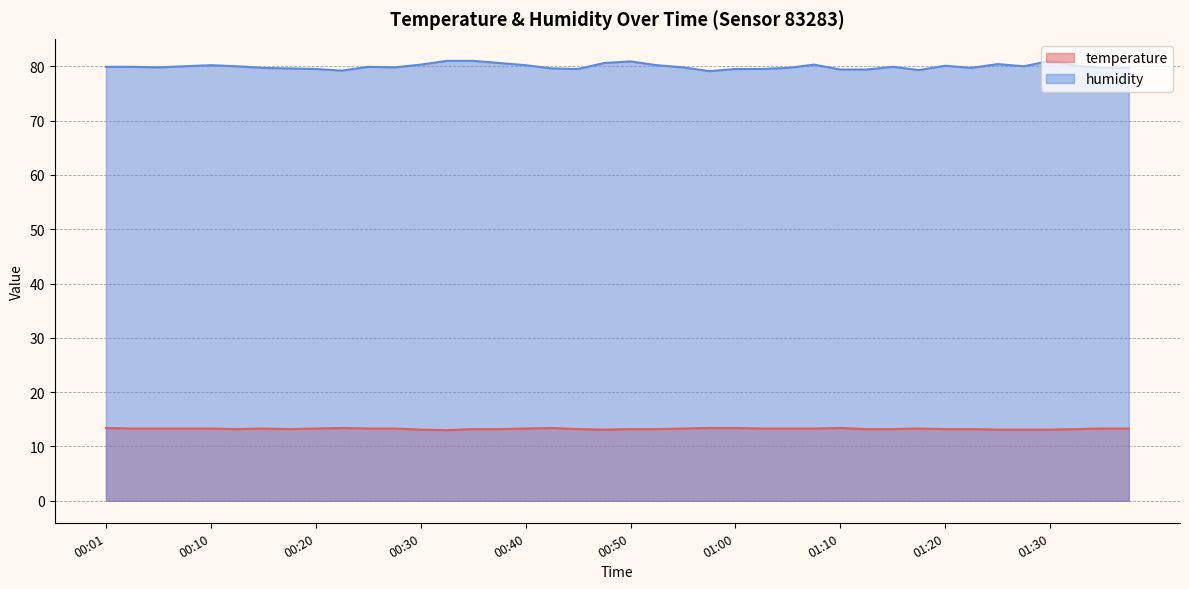

List the series in order of their overall mean, highest first.

humidity, temperature